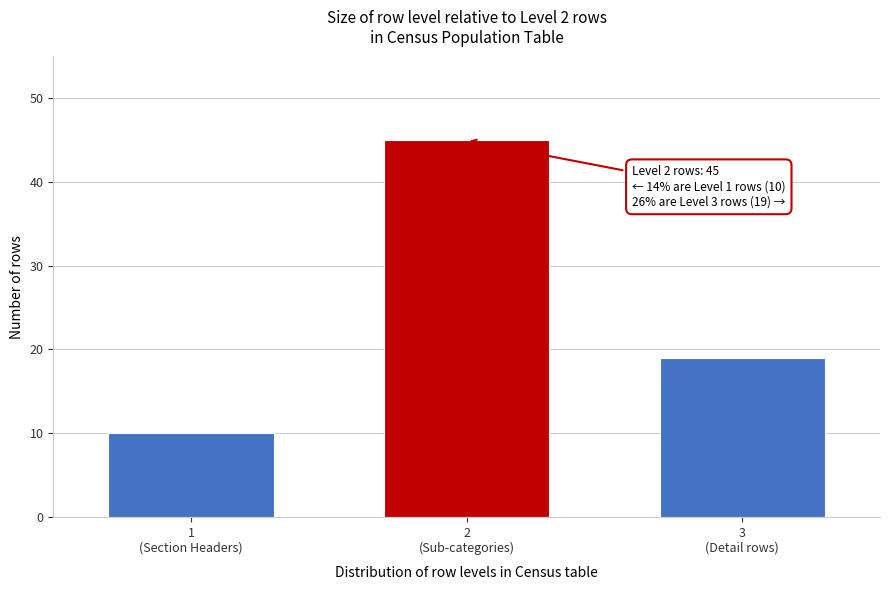

What is the greatest value displayed?

45